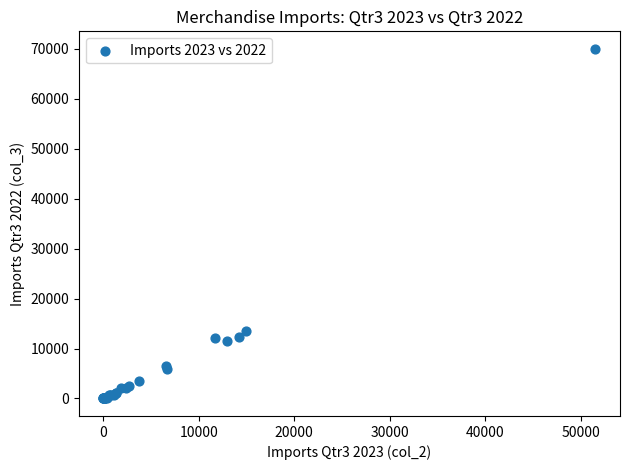

What Y value in the scatter plot is closest to 35004?

13588.7